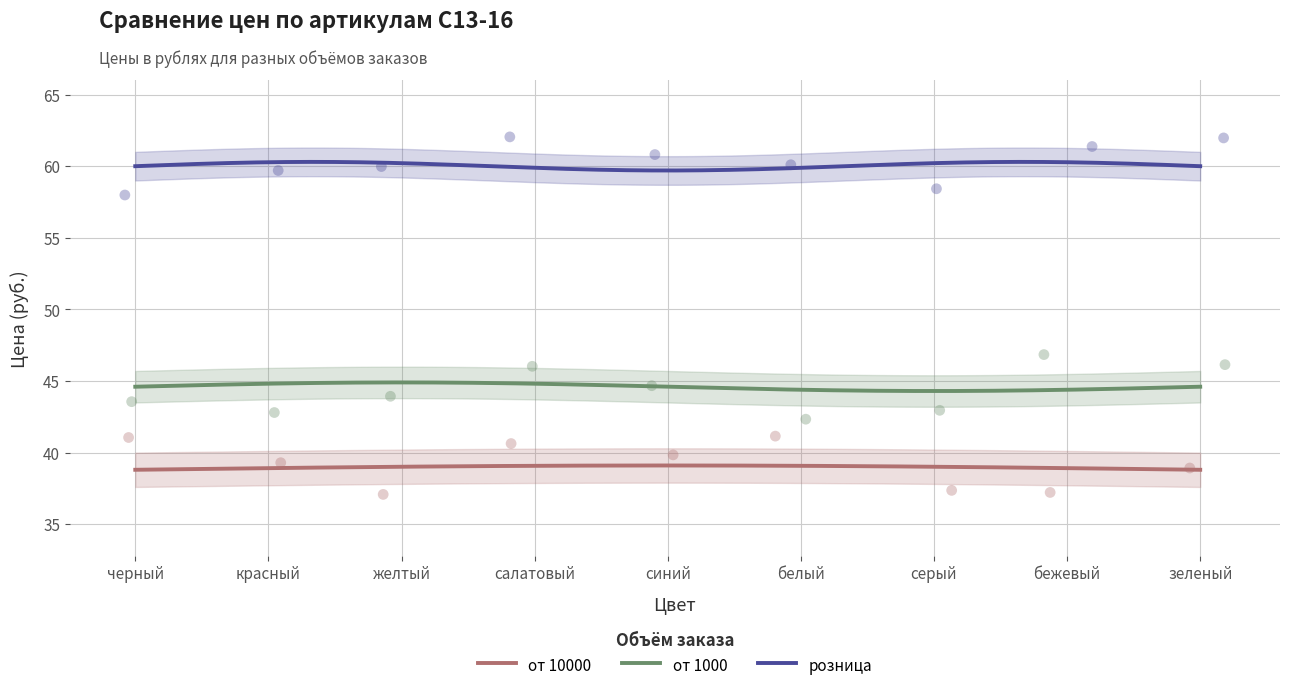

At how many categories does at least one series exceed 51?

9